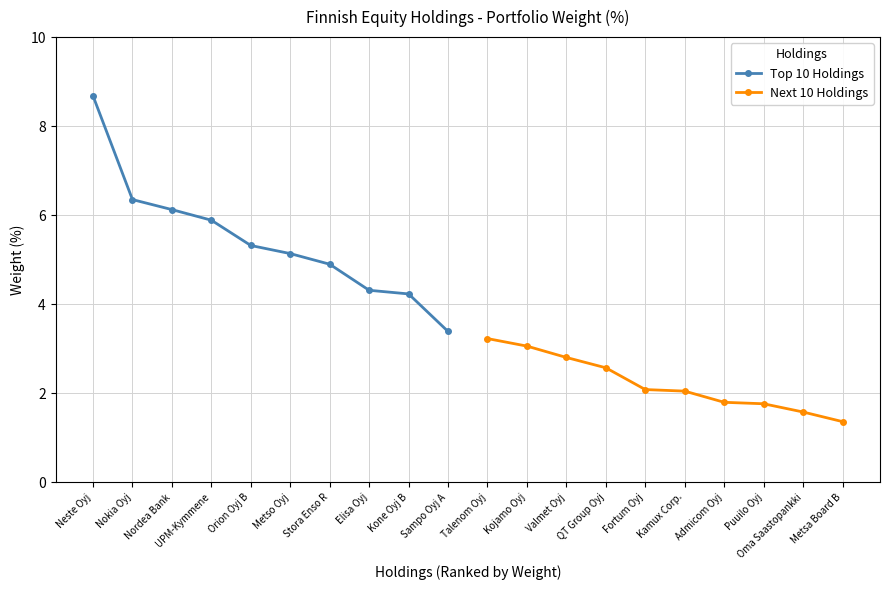

What is the minimum value for Top 10 Holdings?

3.4